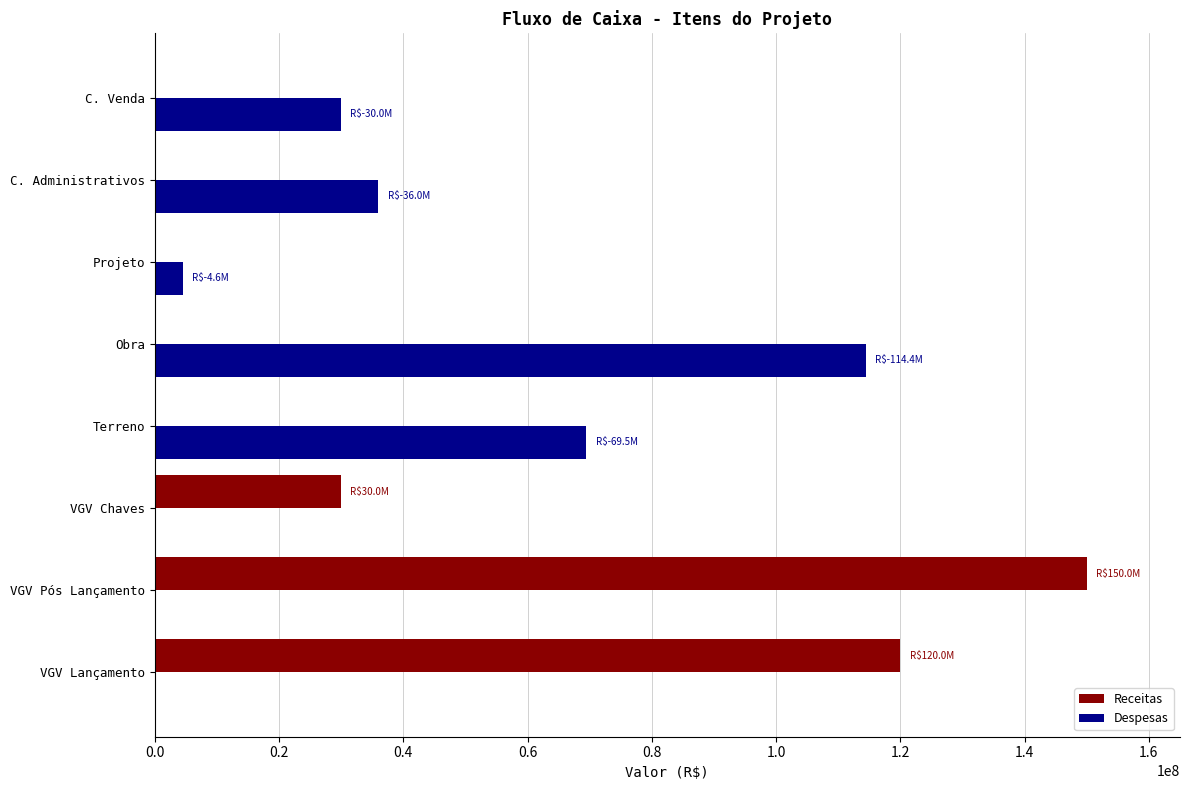

What is the greatest value displayed?

150000000.0